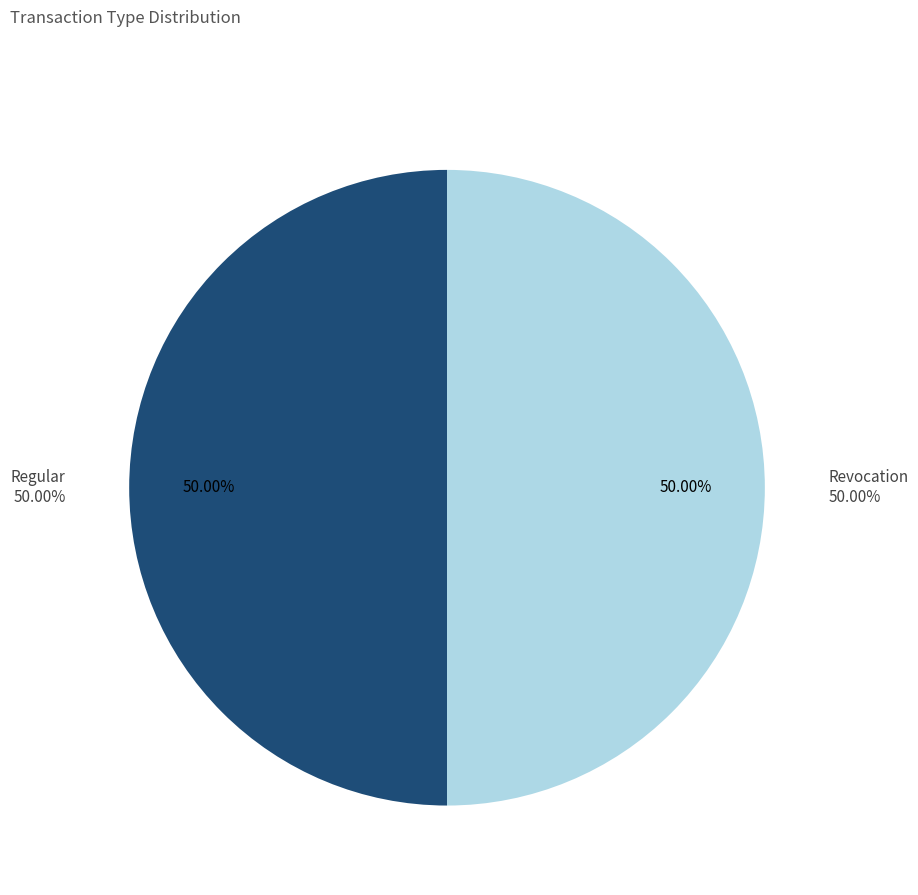

Between Regular and Revocation, which is larger?

Regular